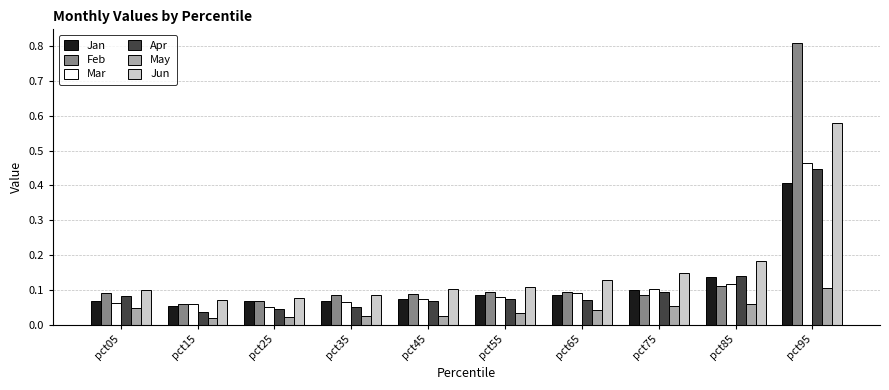

Are the bars horizontal?

No